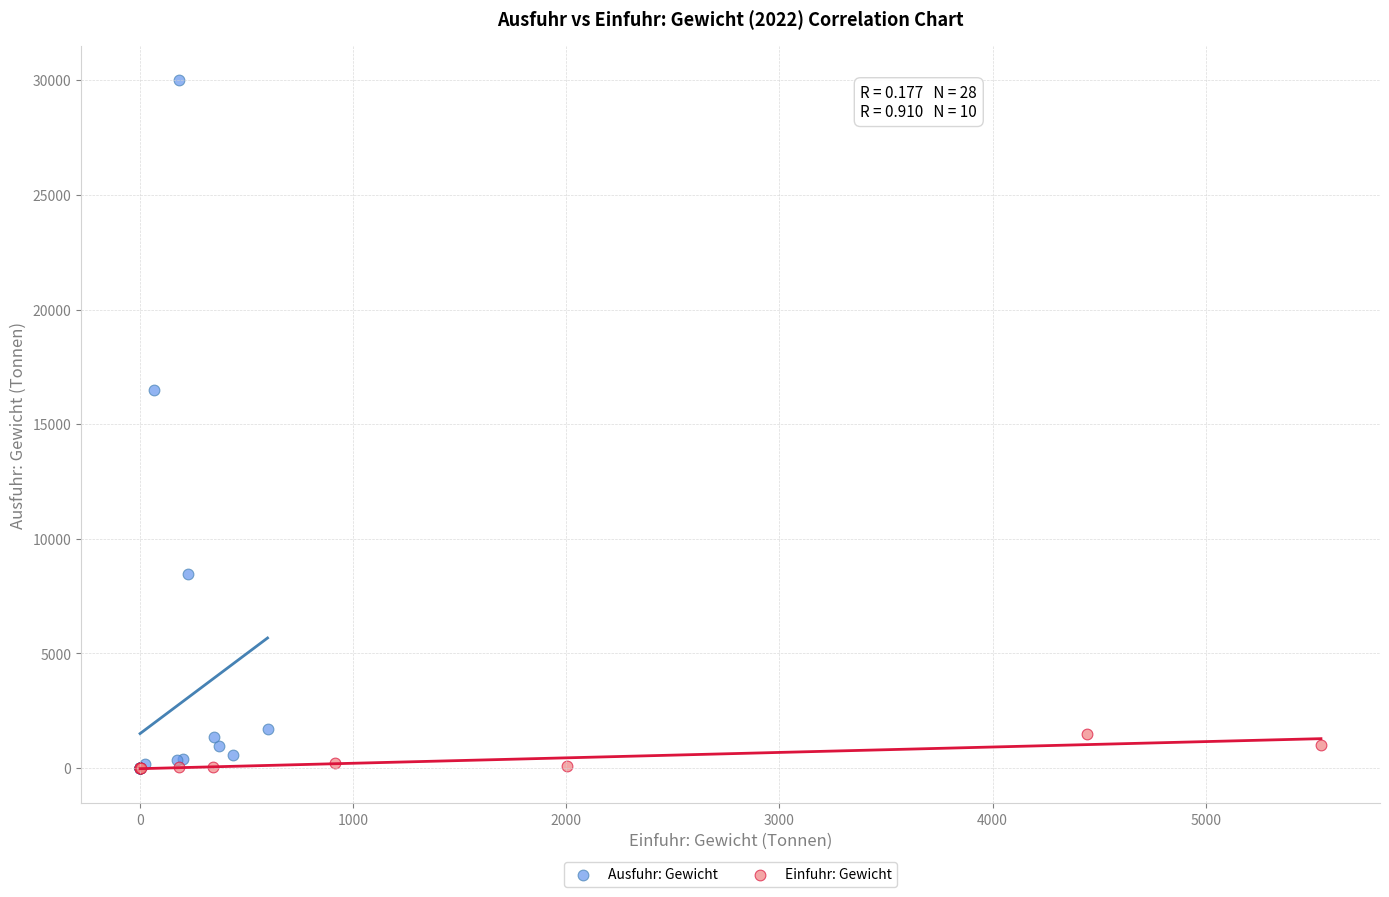

Which series reaches the maximum Y coordinate?

Ausfuhr: Gewicht